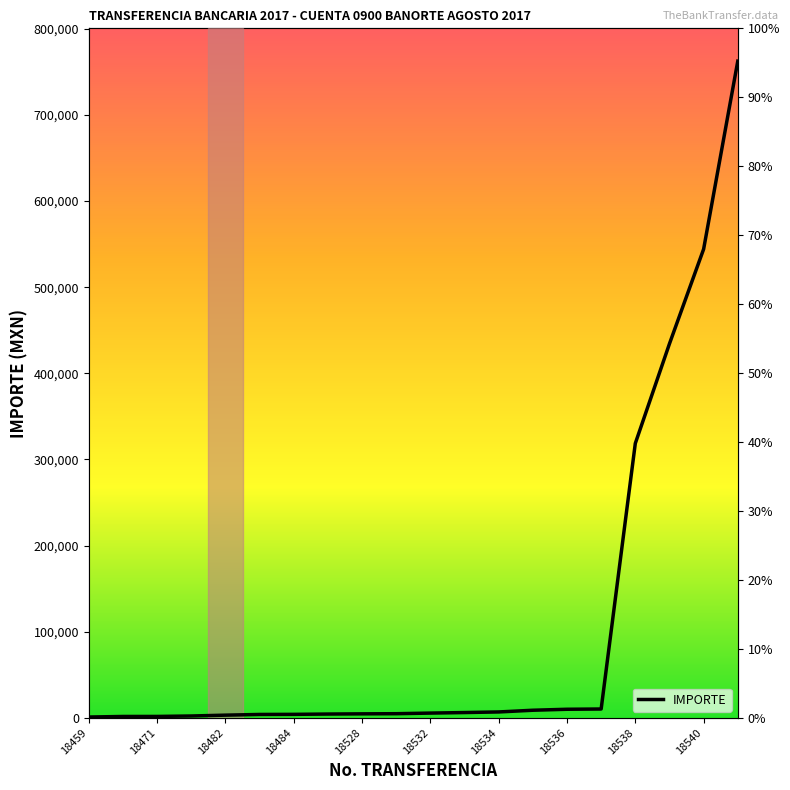

Count the number of categories in the chart.

20